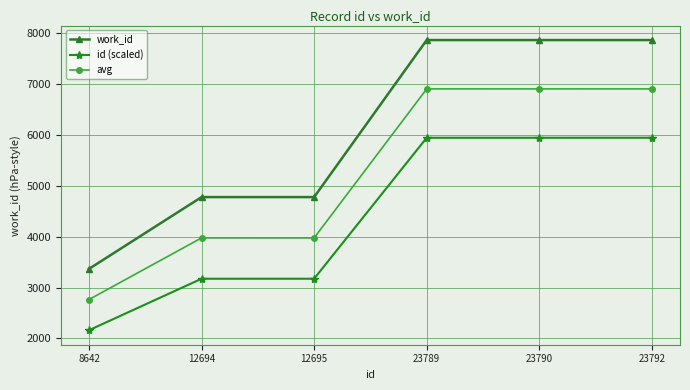

Is it true that id (scaled) equals 5948.0 at 23792?

True